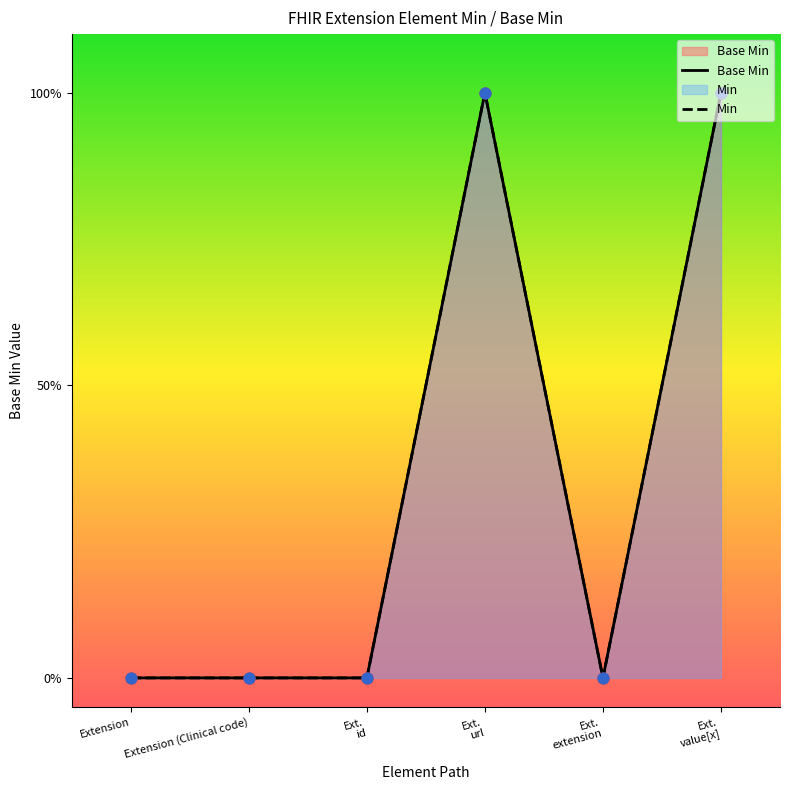

What are all the series names shown in the legend?

Base Min, Min